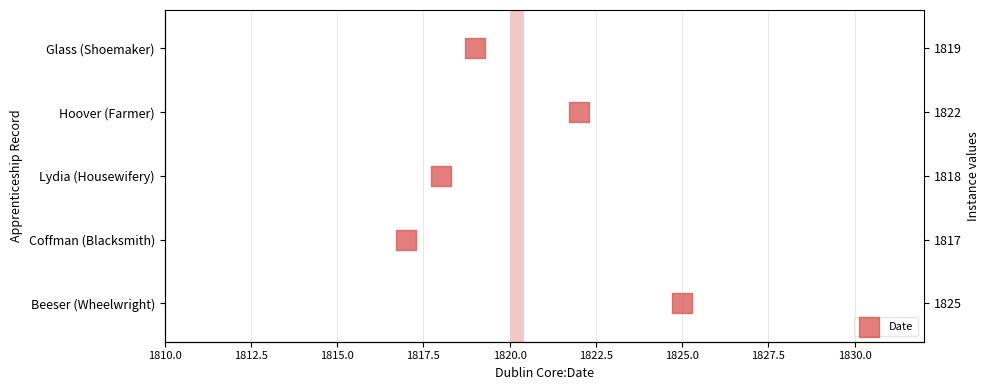

What is the ratio of the value at 1820.0 to the value at 1817.5?

1.3